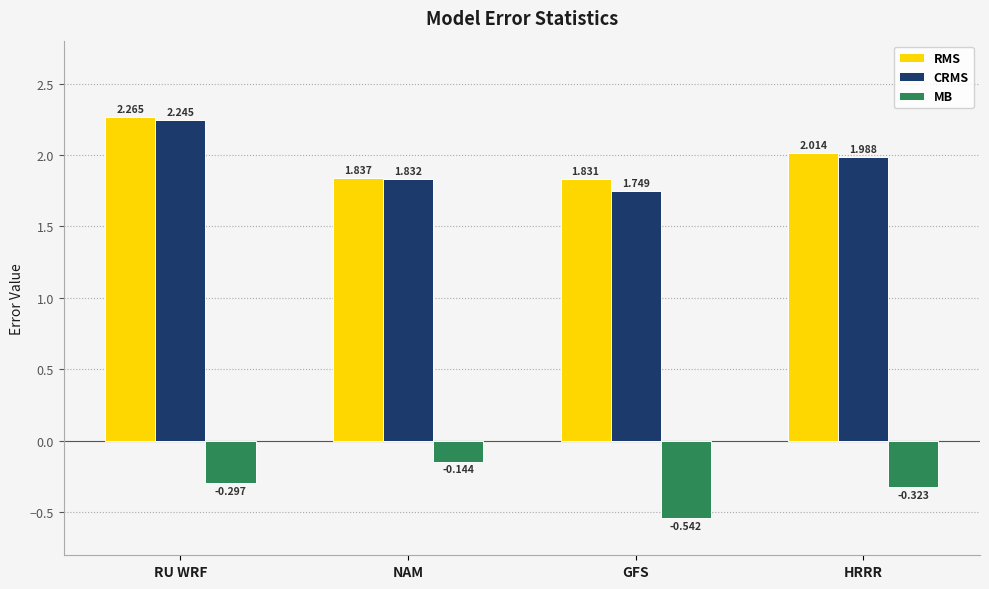

At which label does RMS first exceed 2?

RU WRF